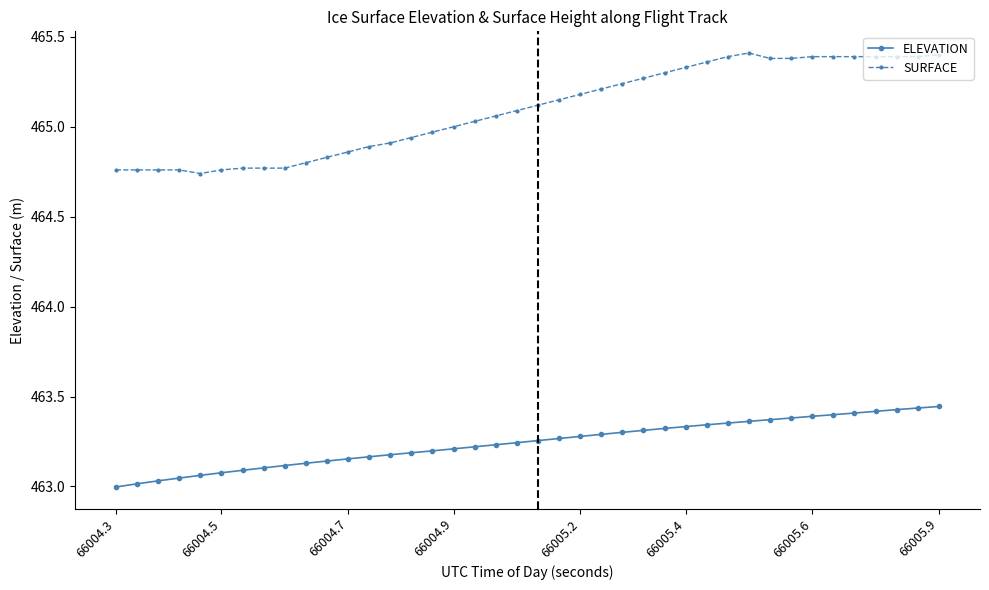

True or false: SURFACE and ELEVATION intersect in this chart.

False